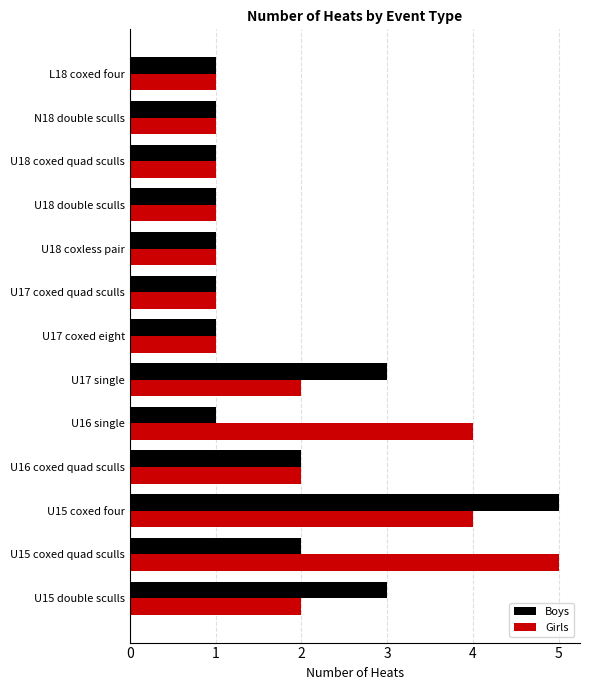

The Boys series shows 1 at U18 coxless pair. True or false?

True